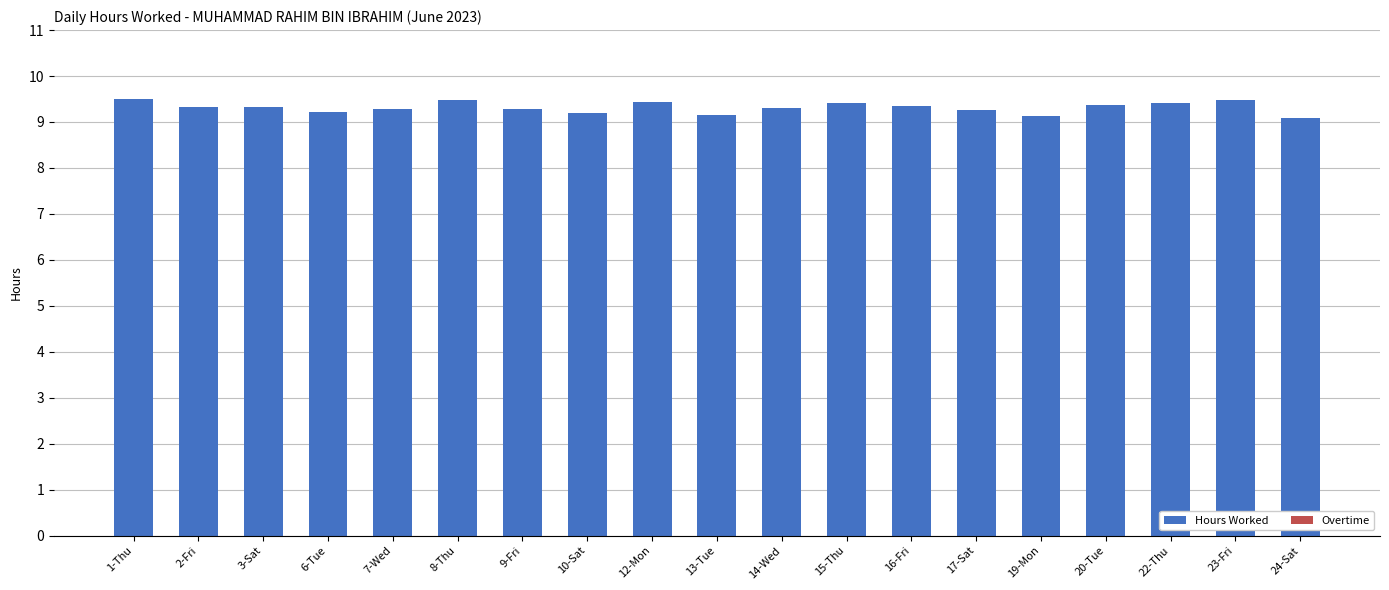

Does the chart contain stacked bars?

No